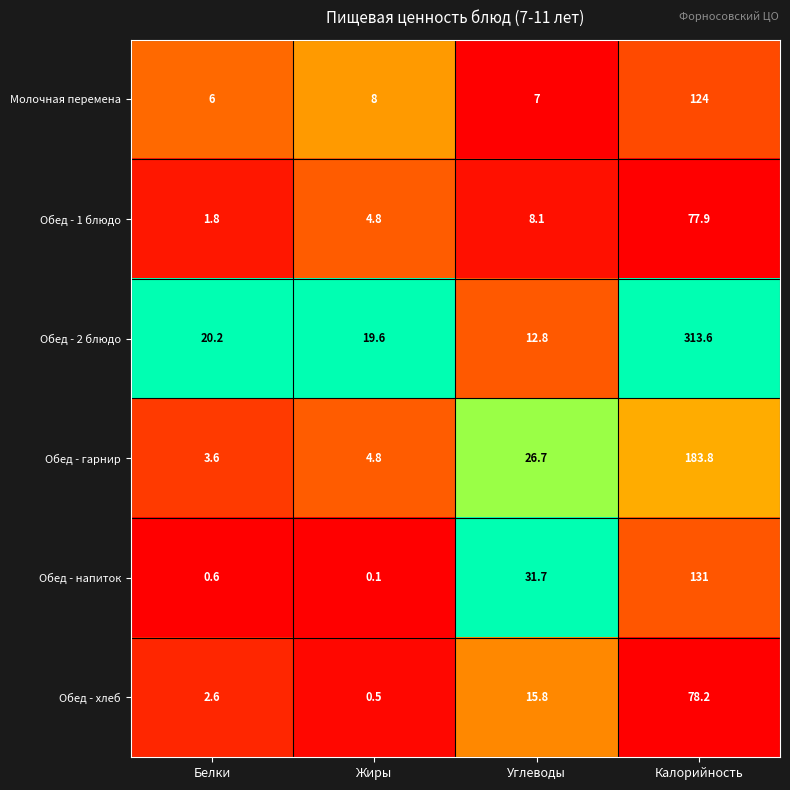

Which category has the highest value in the Обед - 2 блюдо series?

Калорийность